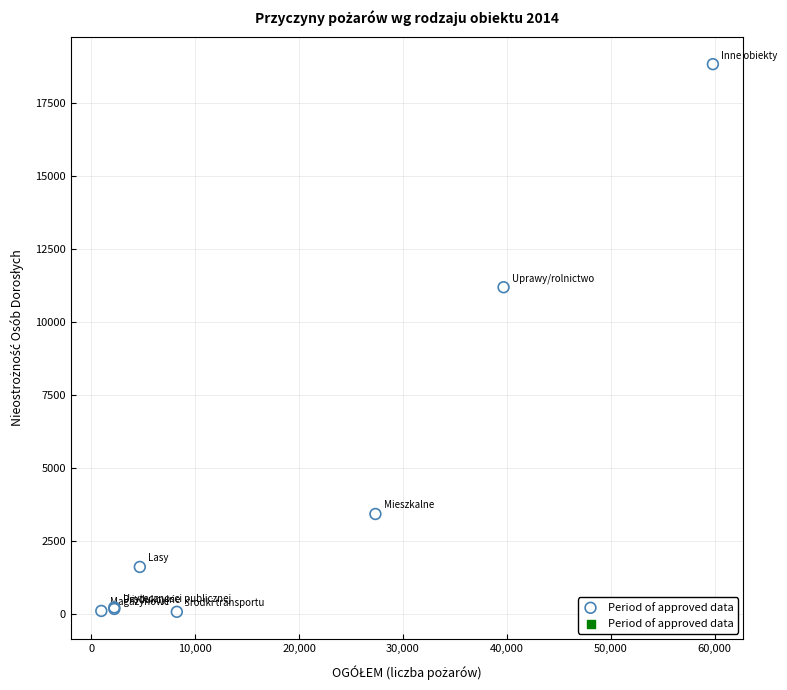

What Y value in the scatter plot is closest to 9450?

11185